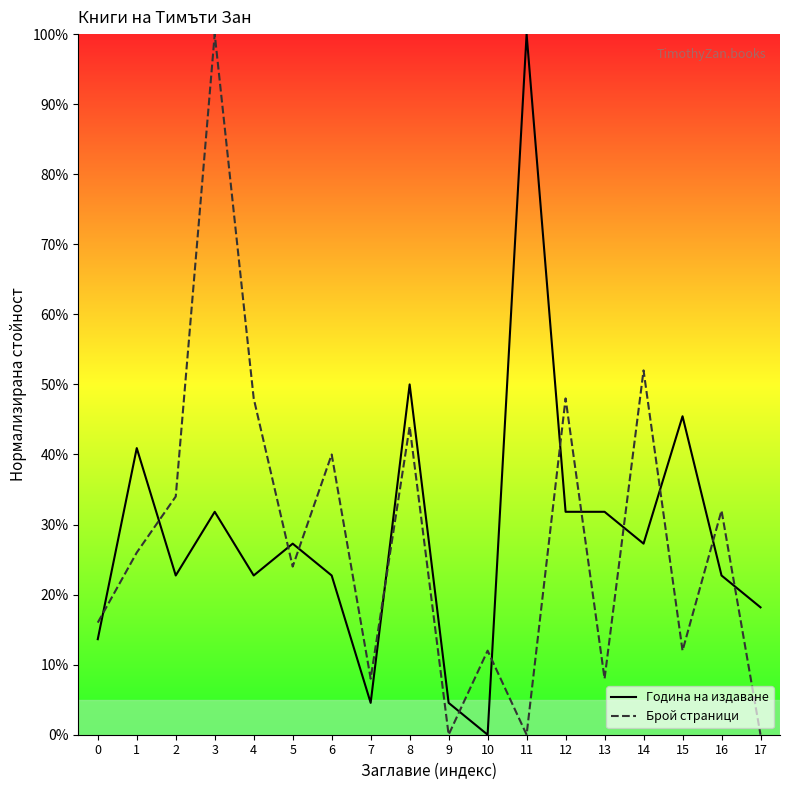

Which series has the largest range (max minus min)?

Година на издаване